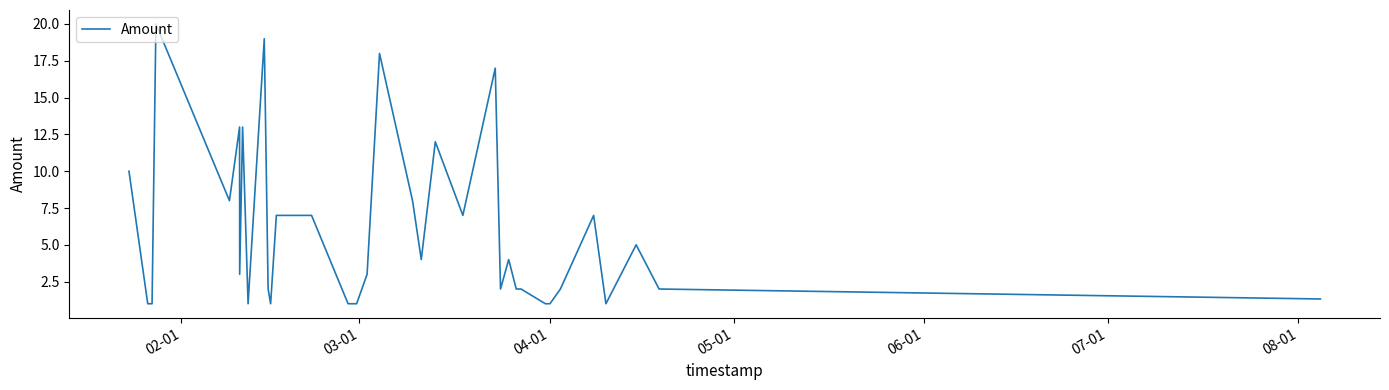

What is the difference between the maximum and minimum values?

19.0